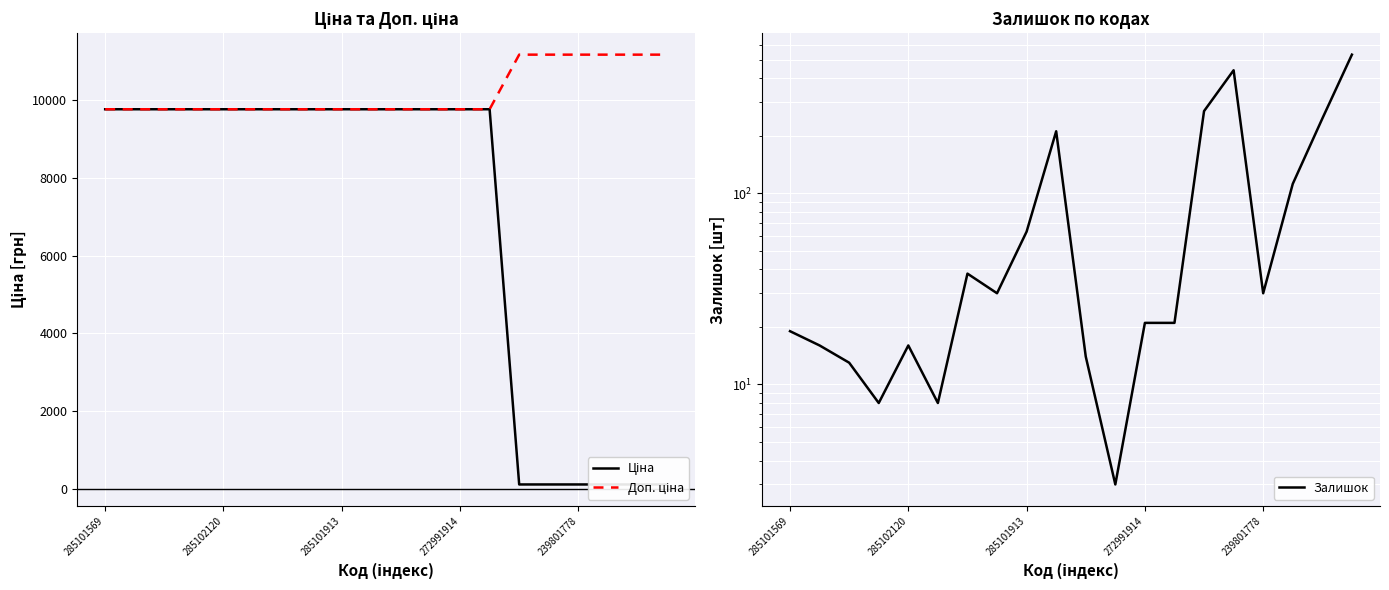

The Доп. ціна series shows 9764.4 at 10. True or false?

True